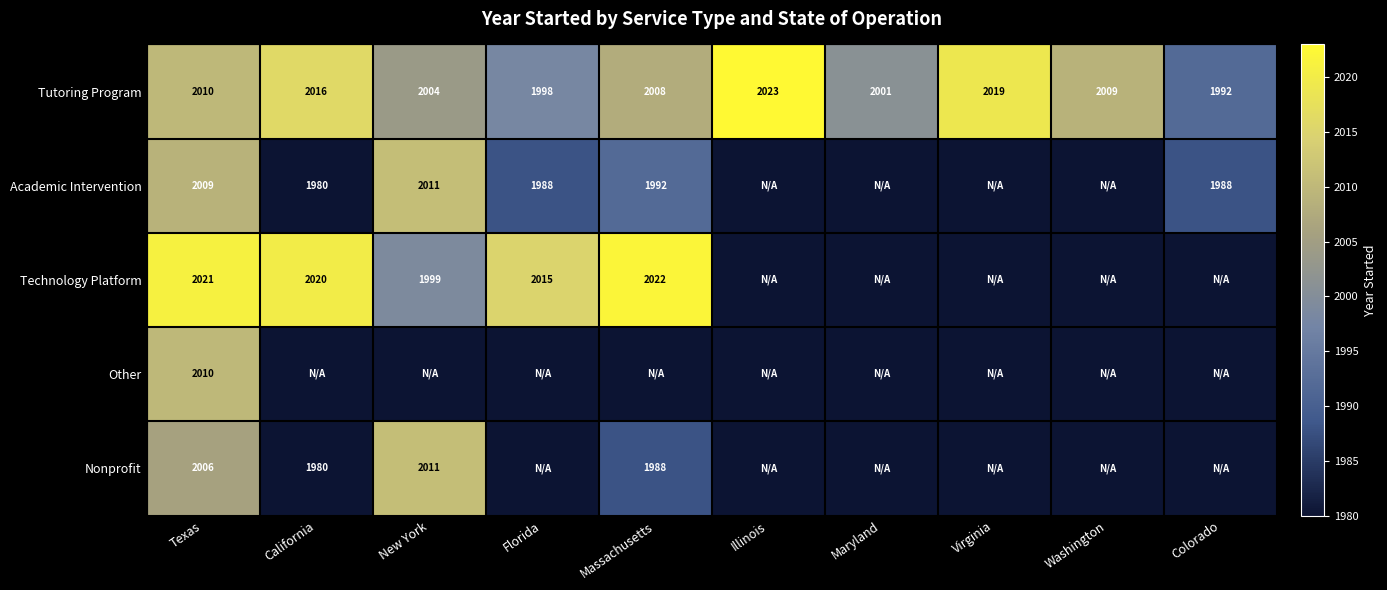

What is the average value of the Tutoring Program series?

2008